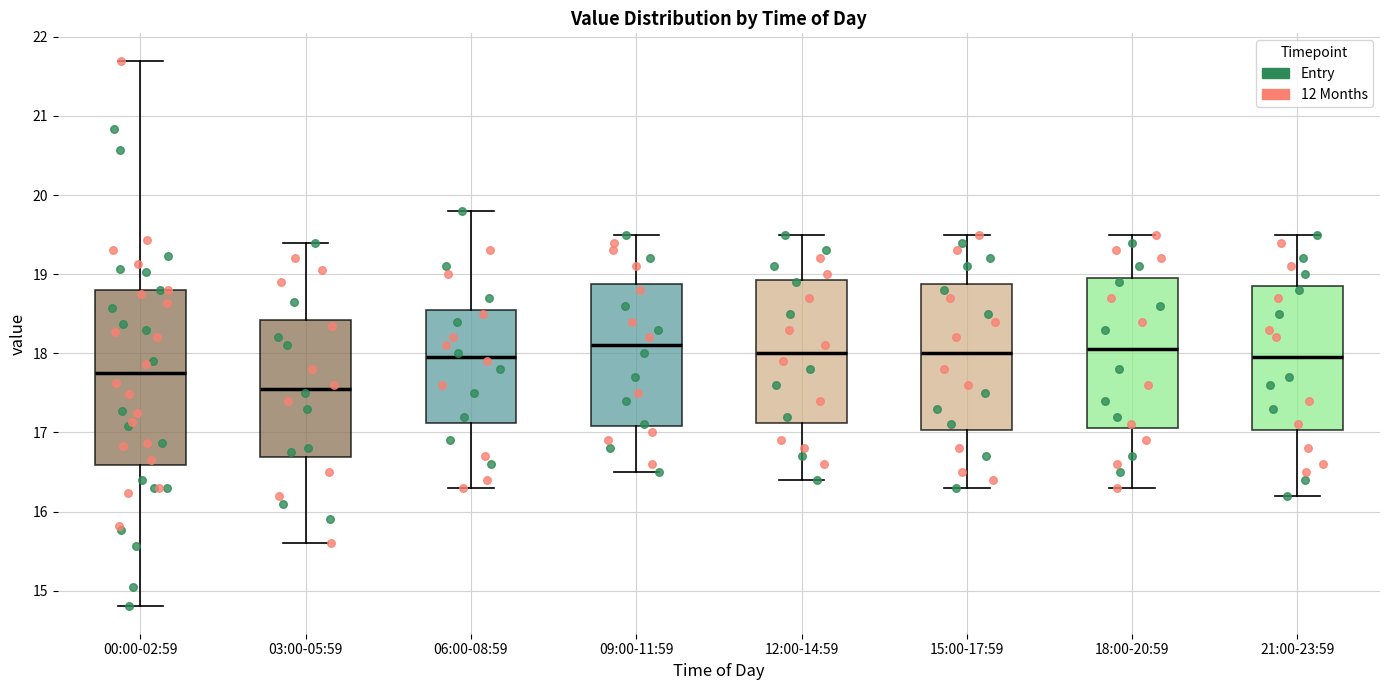

Reading left to right, read every box against the y-axis: the position of its median line, the range the box covers, and the ends of its whiskers. The values are not printed on the chart, so give them approximately, as read against the axis.

00:00-02:59: median 17.8, box 16.6 to 18.8, whiskers 14.8 to 21.7
03:00-05:59: median 17.6, box 16.7 to 18.4, whiskers 15.6 to 19.4
06:00-08:59: median 18.0, box 17.1 to 18.6, whiskers 16.3 to 19.8
09:00-11:59: median 18.1, box 17.1 to 18.9, whiskers 16.5 to 19.5
12:00-14:59: median 18.0, box 17.1 to 18.9, whiskers 16.4 to 19.5
15:00-17:59: median 18.0, box 17.0 to 18.9, whiskers 16.3 to 19.5
18:00-20:59: median 18.1, box 17.1 to 19.0, whiskers 16.3 to 19.5
21:00-23:59: median 18.0, box 17.0 to 18.9, whiskers 16.2 to 19.5